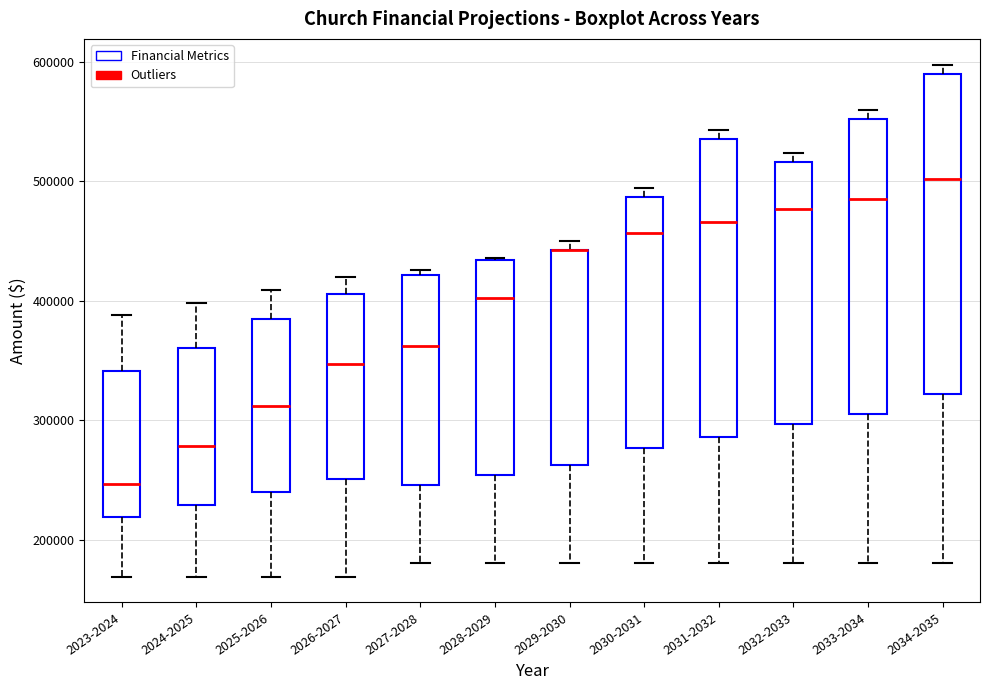

Reading left to right, transcribe this box plot: for each box, give where its median line is, the range the box spans, and where its two whiskers end, as read against the y-axis. The values are not printed on the chart, so give them approximately, as read against the axis.

2023-2024: median 250000, box 220000 to 340000, whiskers 170000 to 390000
2024-2025: median 280000, box 230000 to 360000, whiskers 170000 to 400000
2025-2026: median 310000, box 240000 to 380000, whiskers 170000 to 410000
2026-2027: median 350000, box 250000 to 410000, whiskers 170000 to 420000
2027-2028: median 360000, box 250000 to 420000, whiskers 180000 to 430000
2028-2029: median 400000, box 250000 to 430000, whiskers 180000 to 440000
2029-2030: median 440000 (drawn on the box's upper edge), box 260000 to 440000, whiskers 180000 to 450000
2030-2031: median 460000, box 280000 to 490000, whiskers 180000 to 490000 (just above the box's upper edge)
2031-2032: median 470000, box 290000 to 540000, whiskers 180000 to 540000 (just above the box's upper edge)
2032-2033: median 480000, box 300000 to 520000, whiskers 180000 to 520000 (just above the box's upper edge)
2033-2034: median 490000, box 310000 to 550000, whiskers 180000 to 560000
2034-2035: median 500000, box 320000 to 590000, whiskers 180000 to 600000